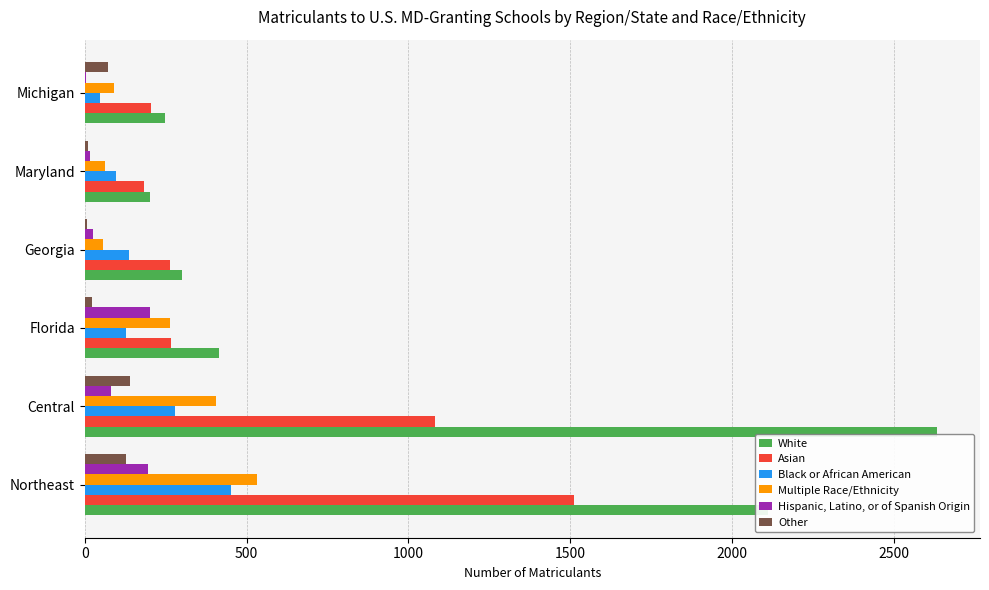

How many data points does each series have?

6